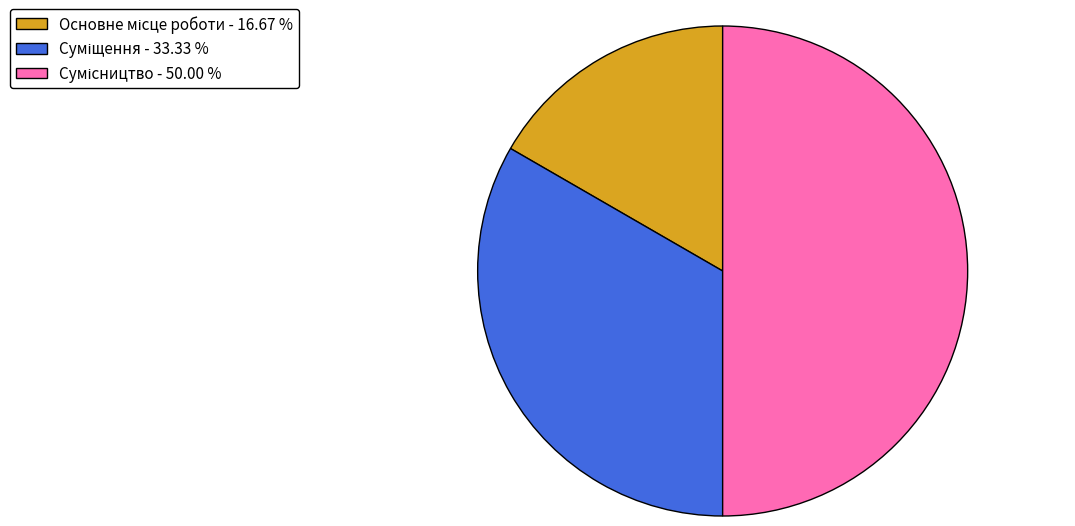

What is the change in value from Основне місце роботи to Сумісництво?

+2